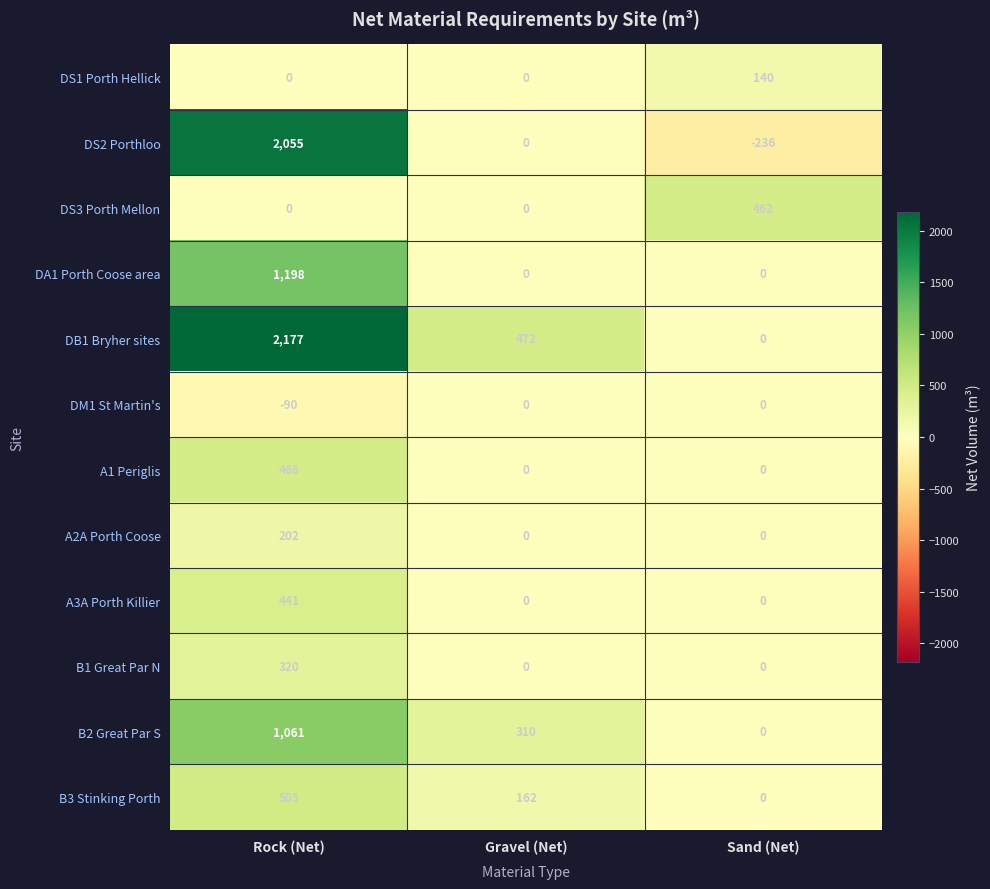

What is the sum of all B2 Great Par S values?

1371